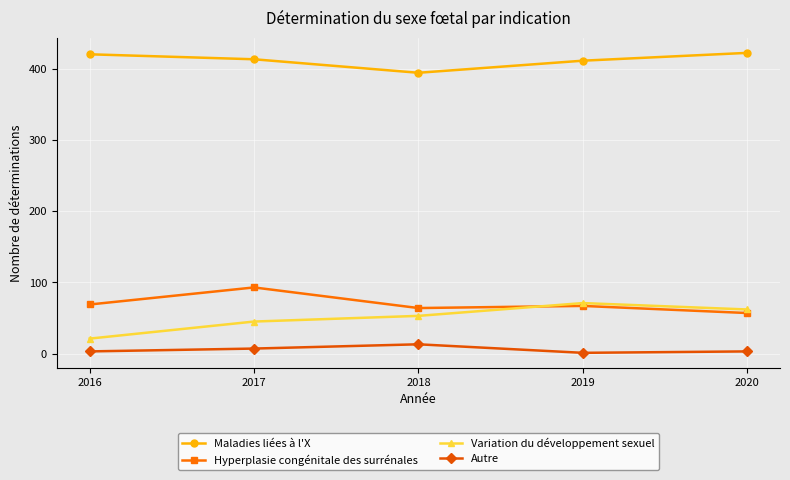

True or false: Hyperplasie congénitale des surrénales has more than 0 interior local peaks.

True